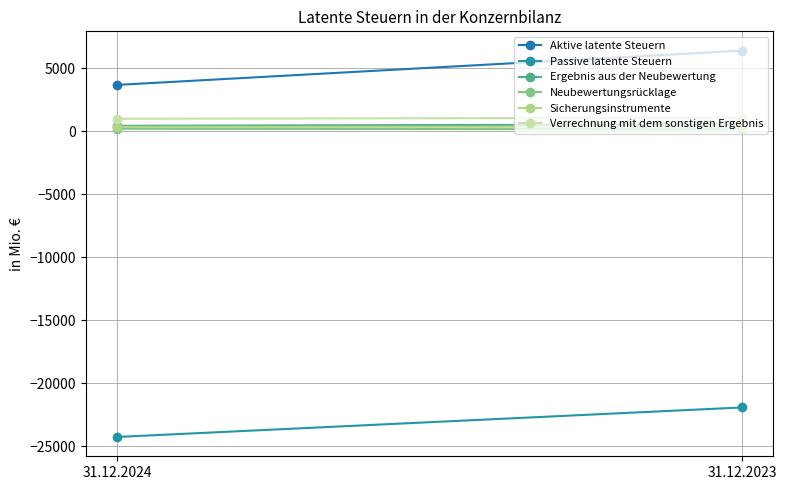

What is the sum of the Verrechnung mit dem sonstigen Ergebnis values at 31.12.2024 and 31.12.2023?

2073